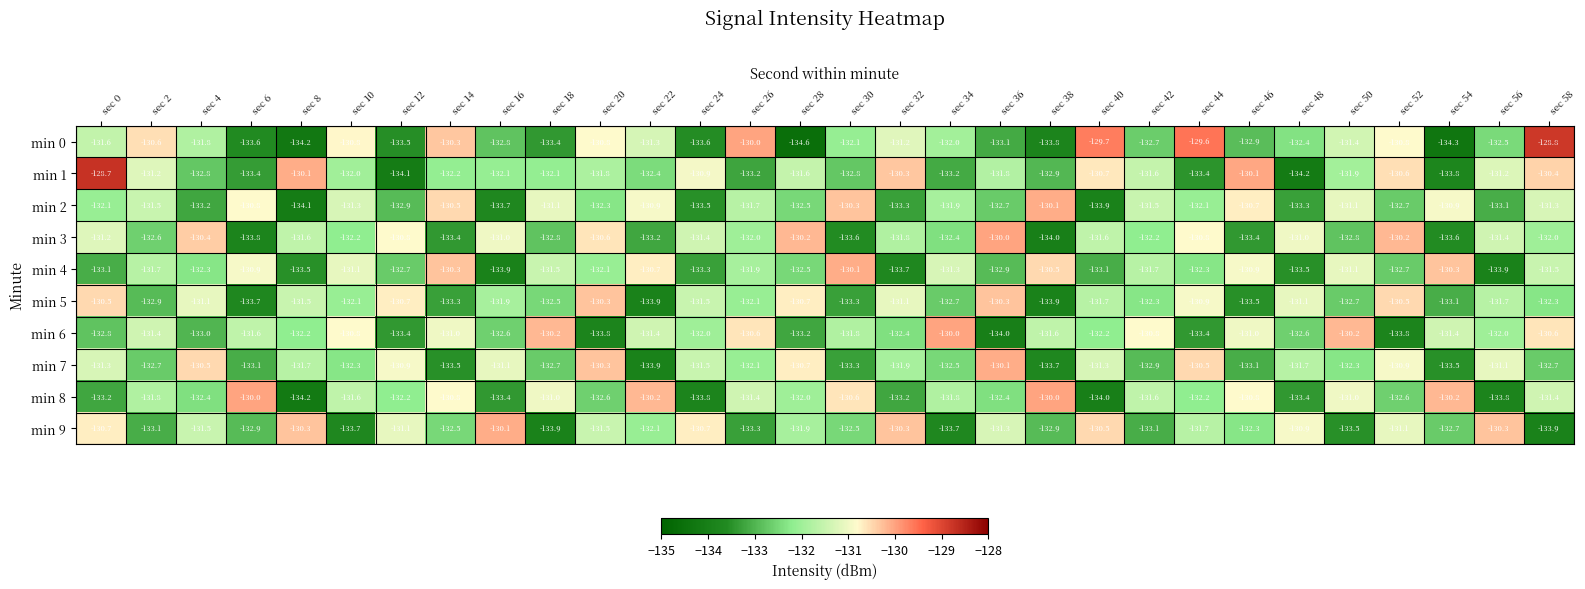

How many data points in min 2 are less than -131?

23